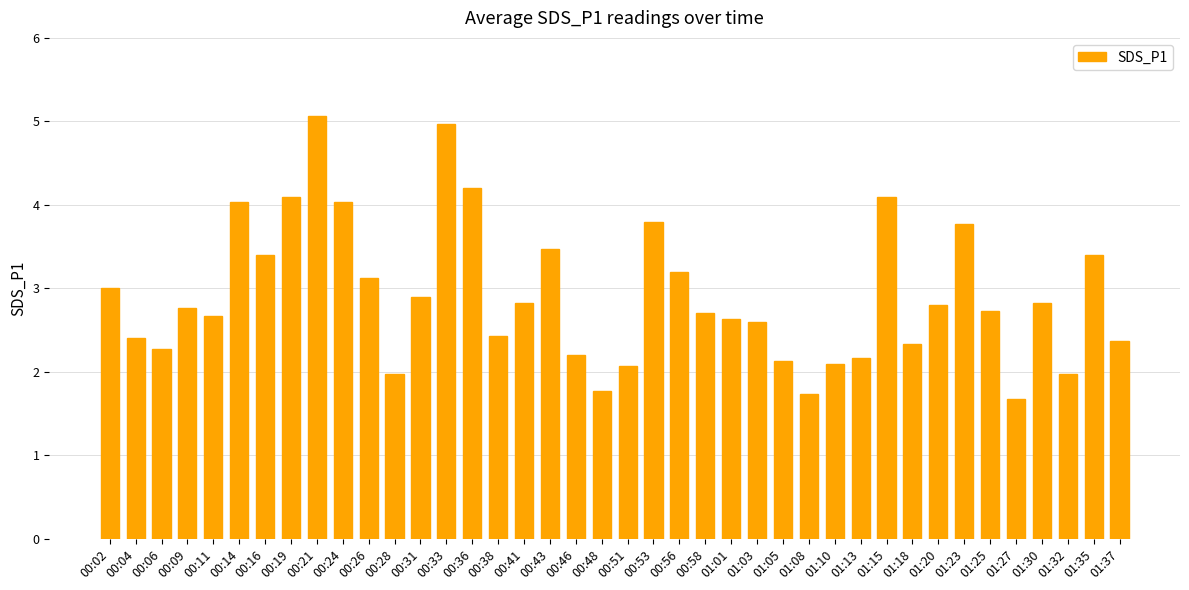

Reading left to right, transcribe all the data shown in this chart.

00:02=3.0	00:04=2.4	00:06=2.3	00:09=2.8	00:11=2.7	00:14=4.0	00:16=3.4	00:19=4.1	00:21=5.1	00:24=4.0	00:26=3.1	00:28=2.0	00:31=2.9	00:33=5.0	00:36=4.2	00:38=2.4	00:41=2.8	00:43=3.5	00:46=2.2	00:48=1.8	00:51=2.1	00:53=3.8	00:56=3.2	00:58=2.7	01:01=2.6	01:03=2.6	01:05=2.1	01:08=1.7	01:10=2.1	01:13=2.2	01:15=4.1	01:18=2.3	01:20=2.8	01:23=3.8	01:25=2.7	01:27=1.7	01:30=2.8	01:32=2.0	01:35=3.4	01:37=2.4